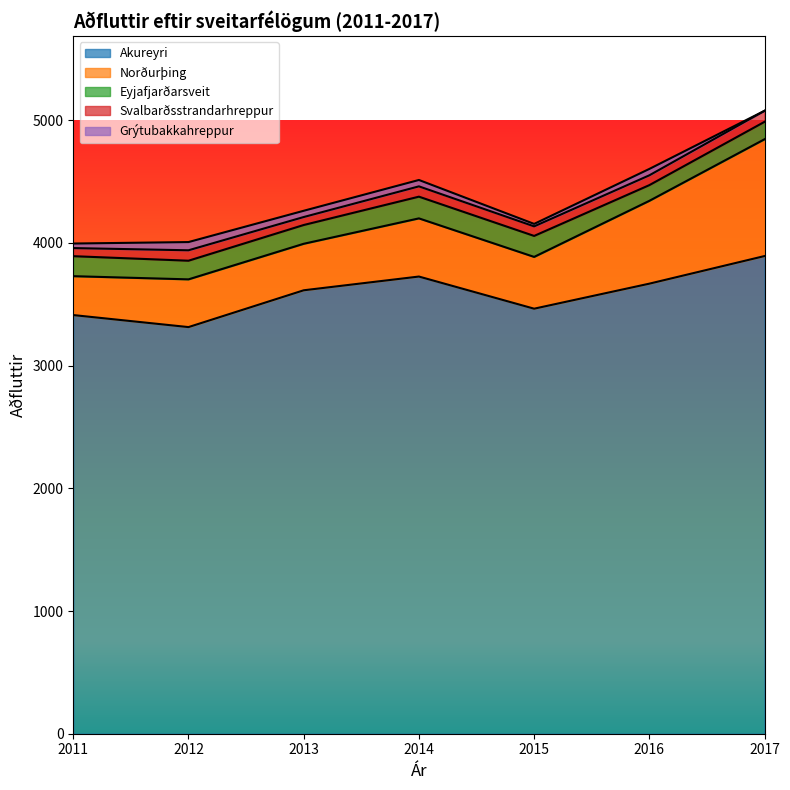

True or false: Grýtubakkahreppur and Akureyri intersect in this chart.

False